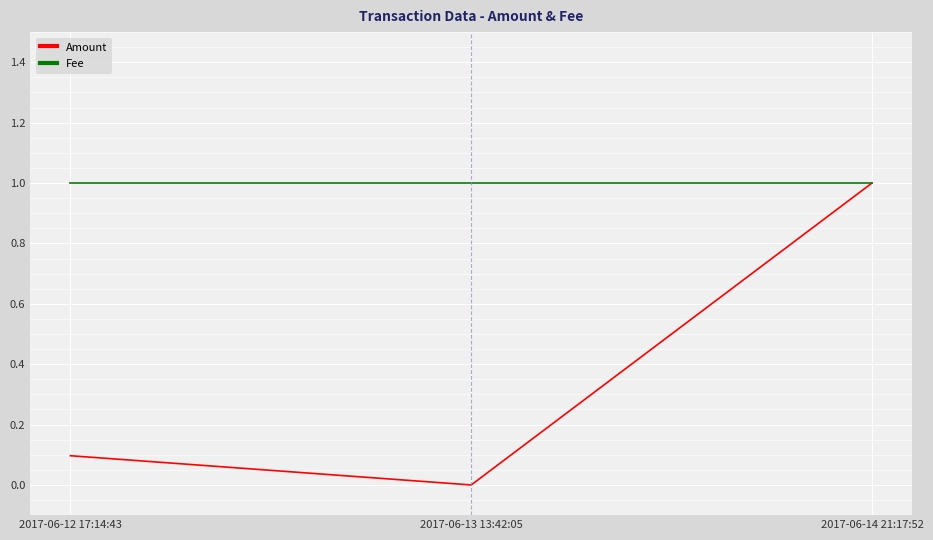

Is the value of Amount at 2017-06-12 17:14:43 greater than the value of Fee at 2017-06-13 13:42:05?

No